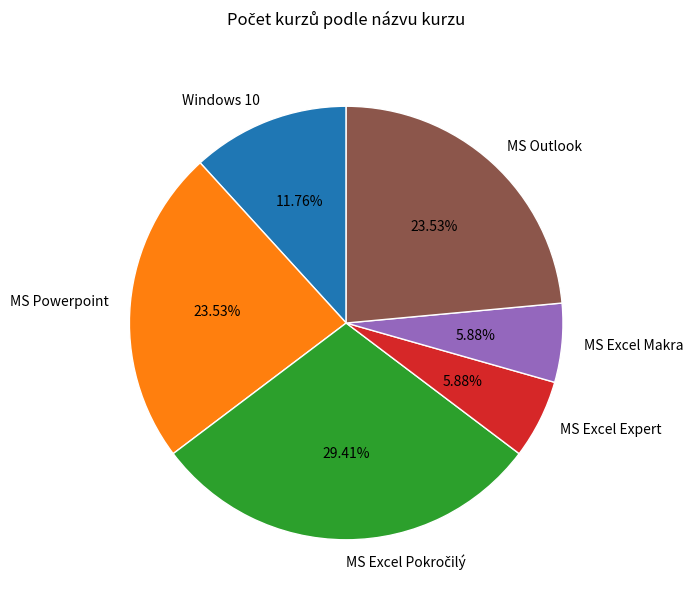

How much of the chart is everything except MS Excel Makra?

94.1%